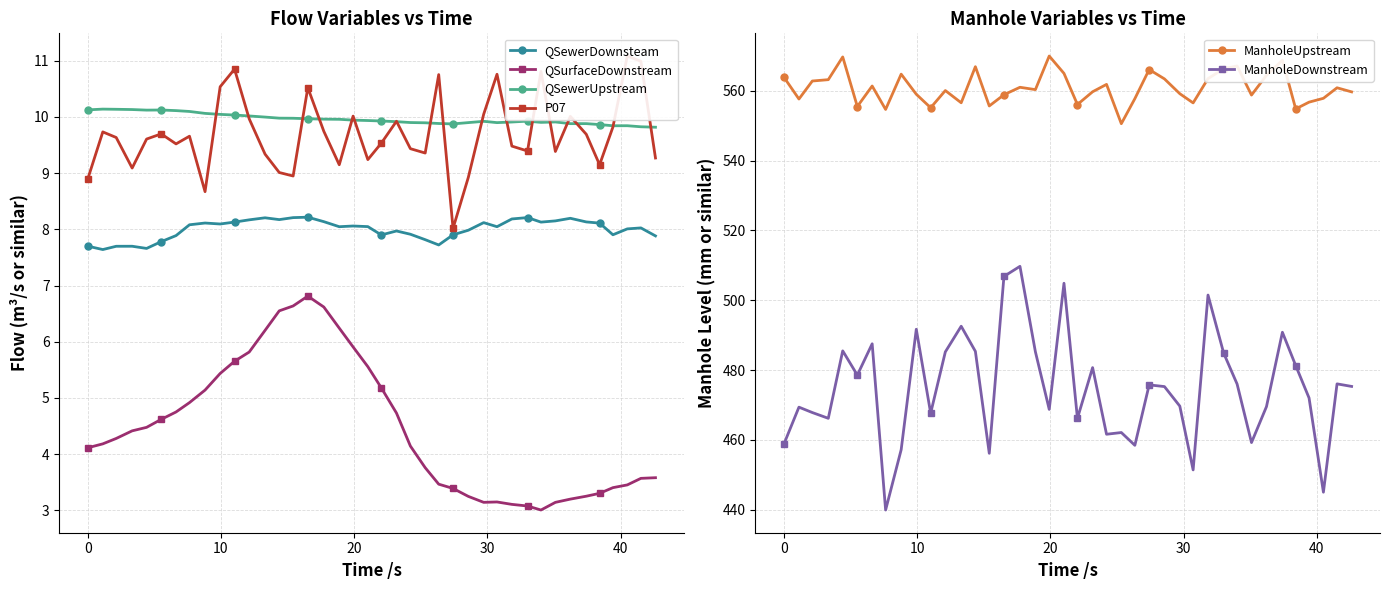

True or false: QSewerUpstream and QSurfaceDownstream cross at least once.

False